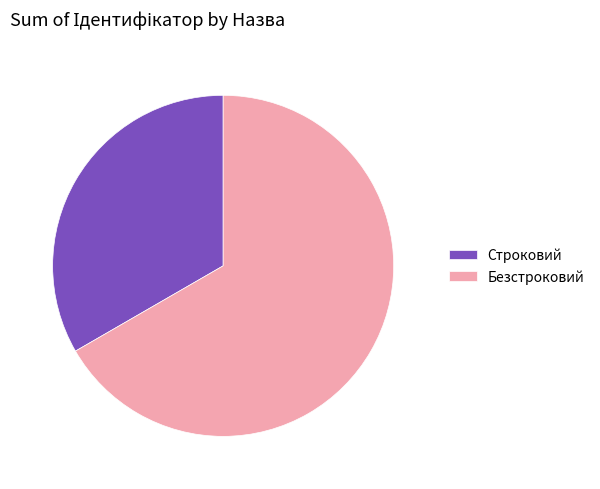

Is there any slice that represents more than half of the pie?

Yes